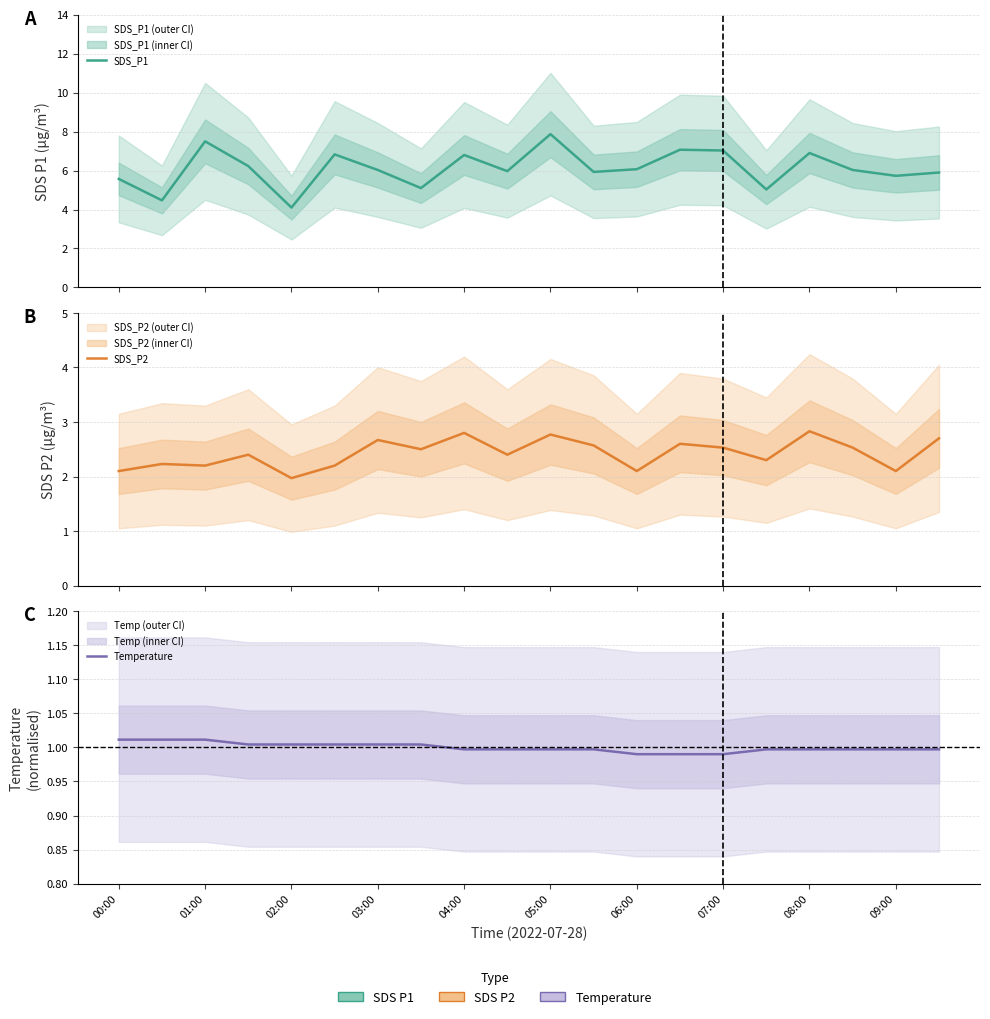

The value of SDS_P1 at 03:00 is 6.2. True or false?

True